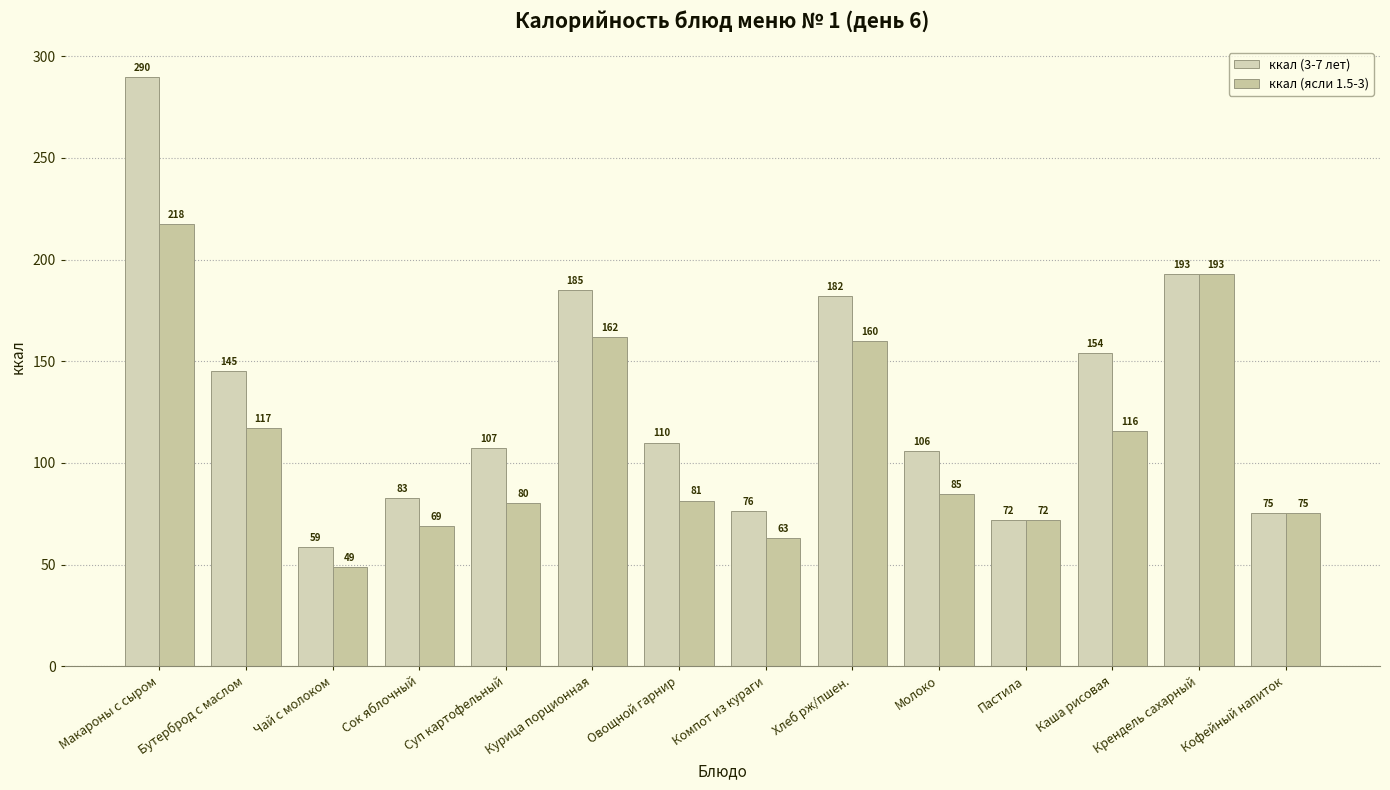

Count the number of data series in this chart.

2